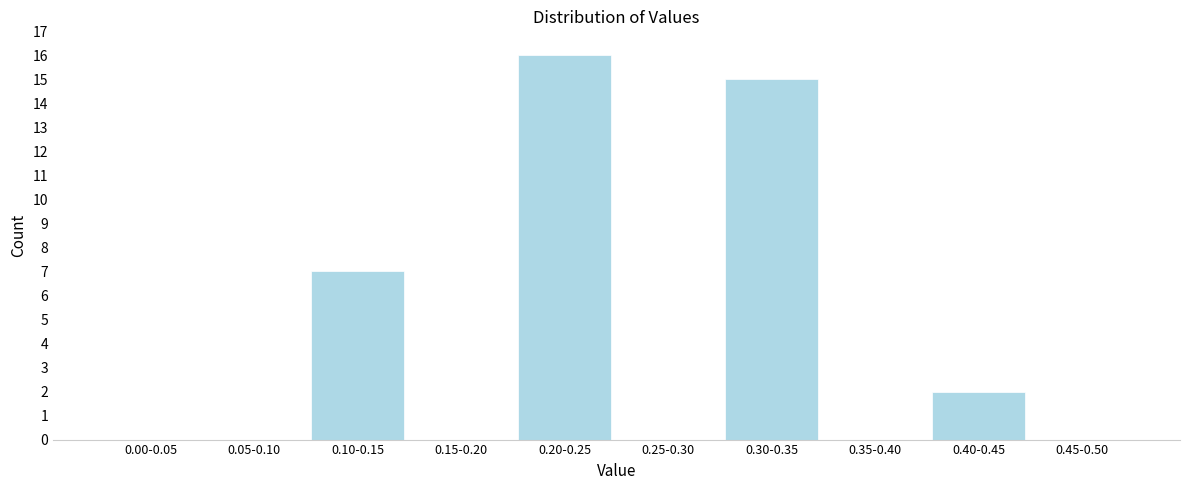

Reading left to right, extract all data points from this chart.

0.00-0.05=0	0.05-0.10=0	0.10-0.15=7	0.15-0.20=0	0.20-0.25=16	0.25-0.30=0	0.30-0.35=15	0.35-0.40=0	0.40-0.45=2	0.45-0.50=0